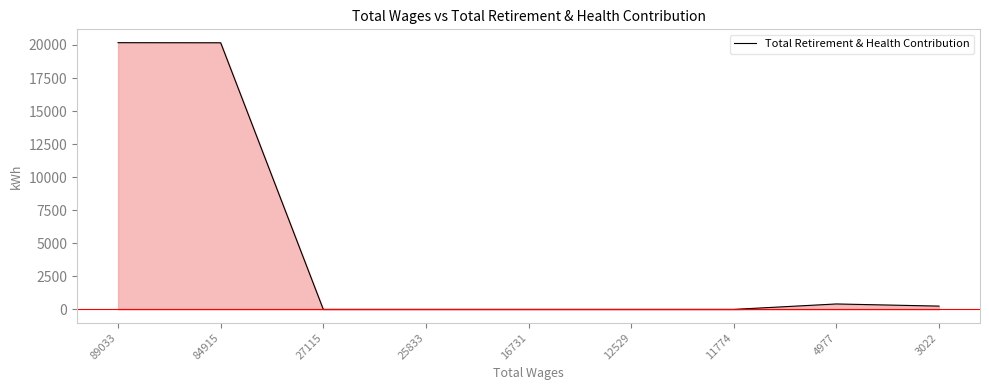

Which category has the highest value across all series?

89033